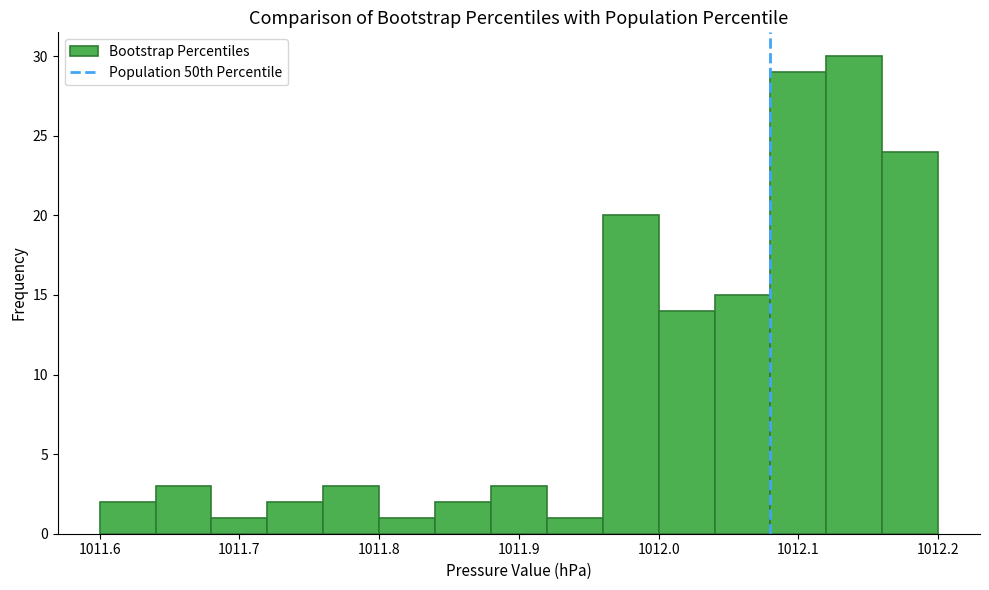

How tall is the bar that spans 1011.96 to 1012.00 on the x-axis? The values are not printed on the chart, so give them approximately, as read against the axis.

20